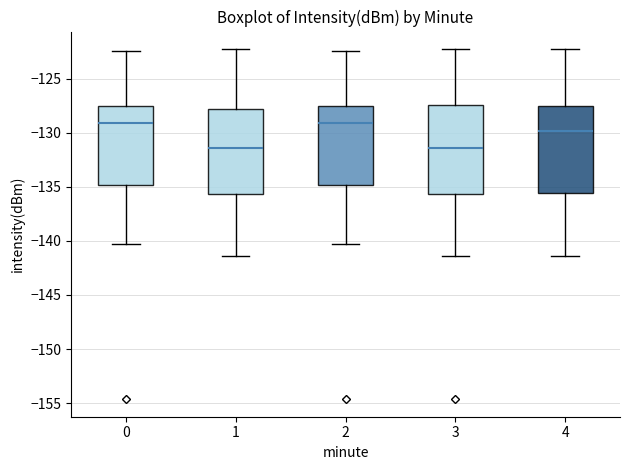

Reading left to right, read every box against the y-axis: the position of its median line, the range the box covers, and the ends of its whiskers. The values are not printed on the chart, so give them approximately, as read against the axis.

0: median -129.0, box -135.0 to -127.5, whiskers -140.5 to -122.5
1: median -131.5, box -135.5 to -128.0, whiskers -141.5 to -122.5
2: median -129.0, box -135.0 to -127.5, whiskers -140.5 to -122.5
3: median -131.5, box -135.5 to -127.5, whiskers -141.5 to -122.5
4: median -130.0, box -135.5 to -127.5, whiskers -141.5 to -122.5